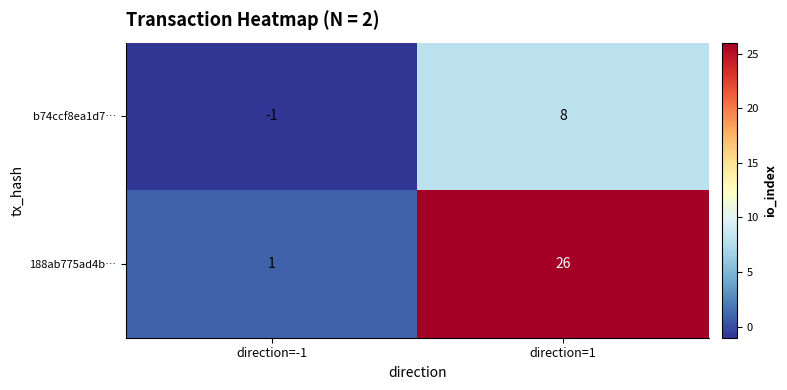

Is it true that 188ab775ad4b… equals 0 at direction=-1?

False